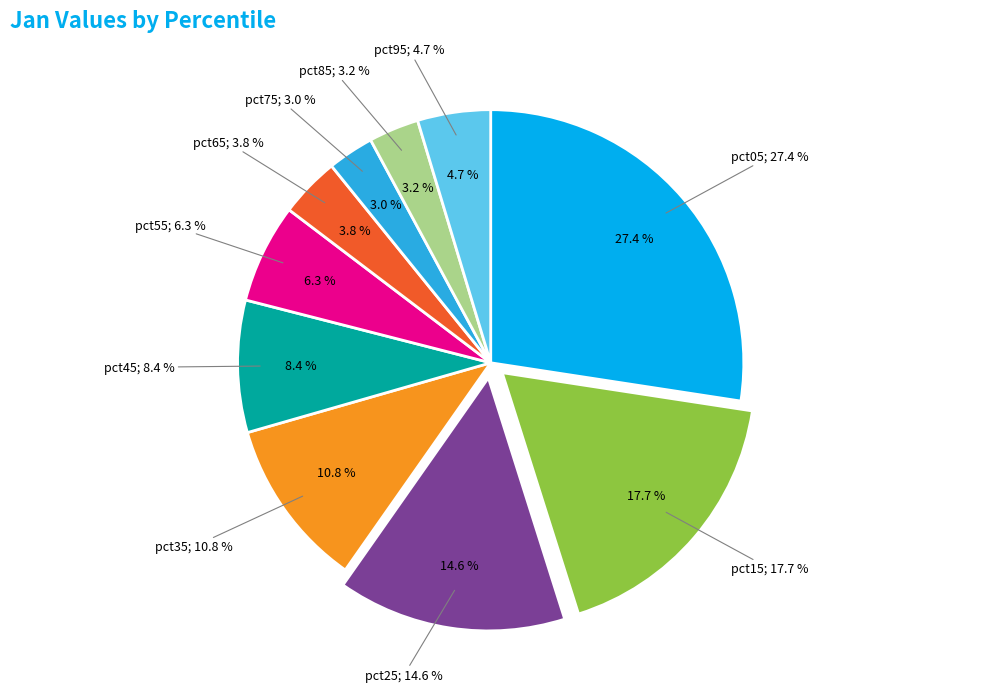

Which slice is the largest?

pct05